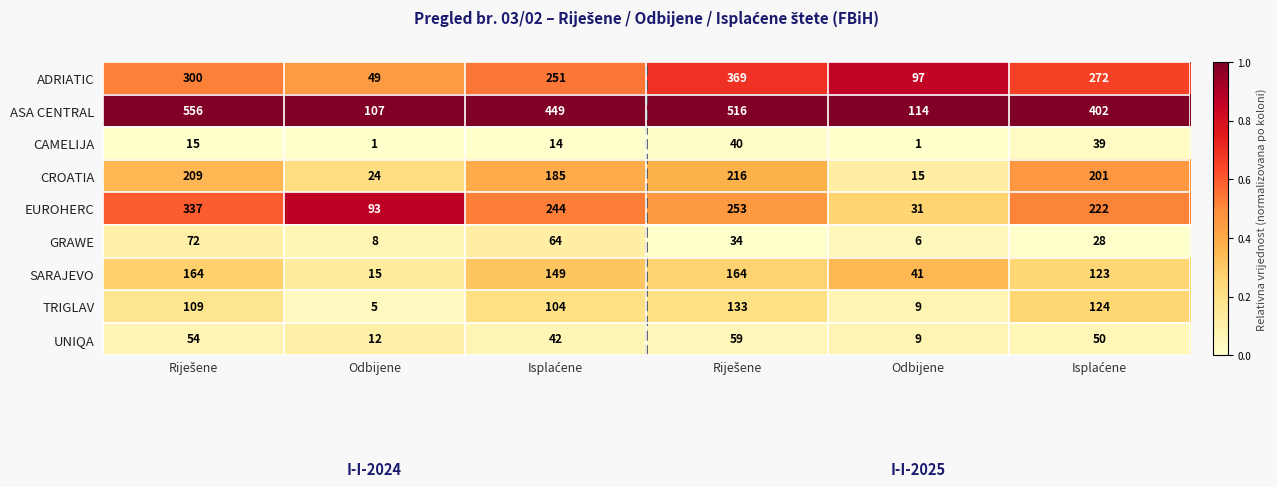

How many distinct data groups are displayed?

9